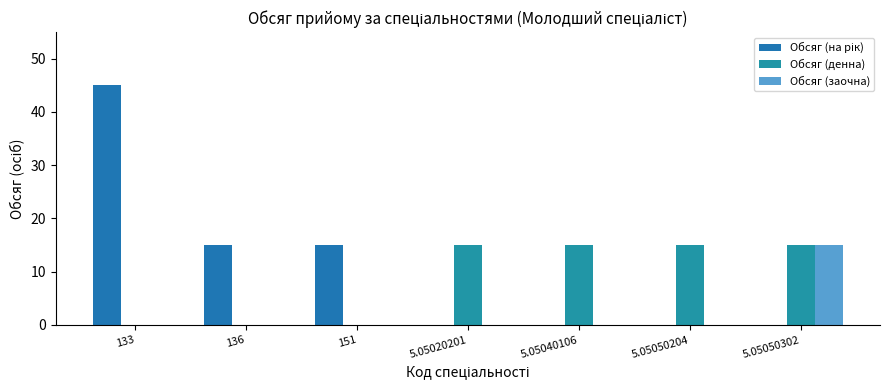

List the series in order of their overall mean, lowest first.

Обсяг (заочна), Обсяг (денна), Обсяг (на рік)